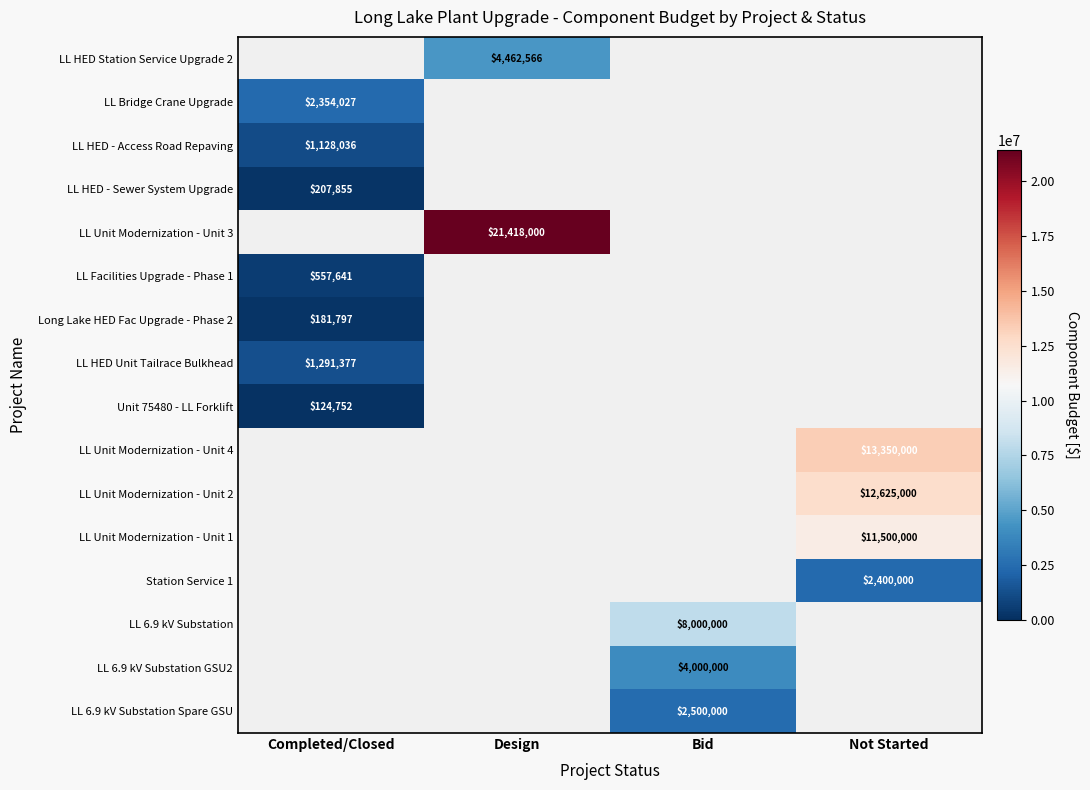

True or false: LL HED - Sewer System Upgrade has a value of 207855 at Completed/Closed.

True